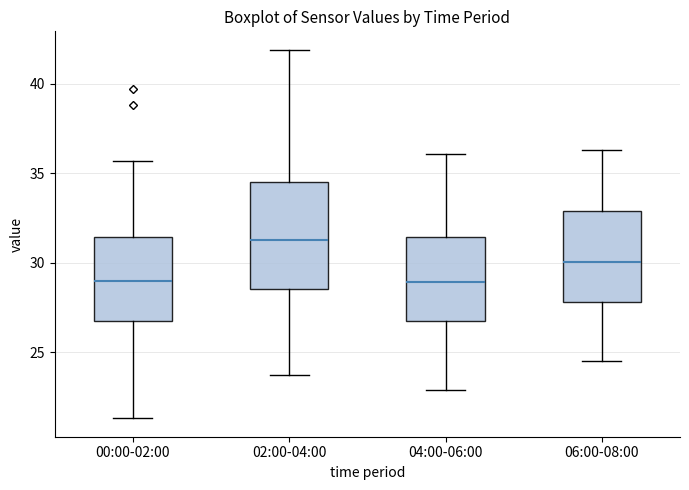

Reading left to right, transcribe this box plot: for each box, give where its median line is, the range the box spans, and where its two whiskers end, as read against the y-axis. The values are not printed on the chart, so give them approximately, as read against the axis.

00:00-02:00: median 29.0, box 27.0 to 31.5, whiskers 21.5 to 35.5
02:00-04:00: median 31.5, box 28.5 to 34.5, whiskers 23.5 to 42.0
04:00-06:00: median 29.0, box 26.5 to 31.5, whiskers 23.0 to 36.0
06:00-08:00: median 30.0, box 28.0 to 33.0, whiskers 24.5 to 36.5